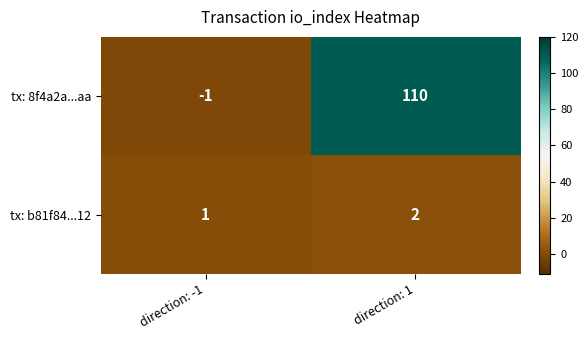

Which series changed the most between direction: -1 and direction: 1?

tx: 8f4a2a...aa